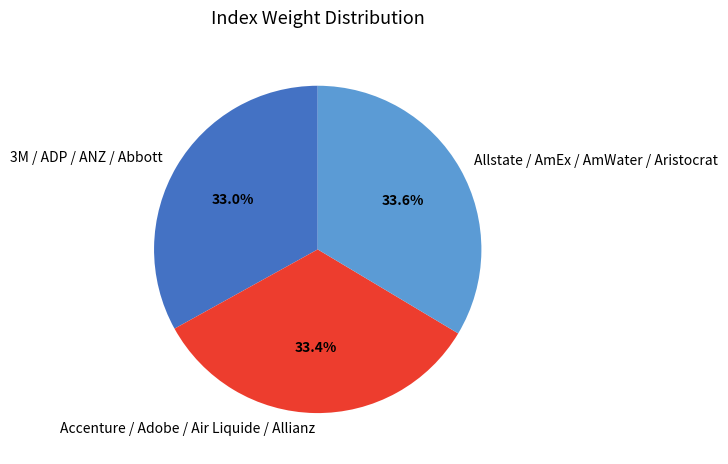

What is the total percentage of 3M / ADP / ANZ / Abbott and Accenture / Adobe / Air Liquide / Allianz?

66.4%